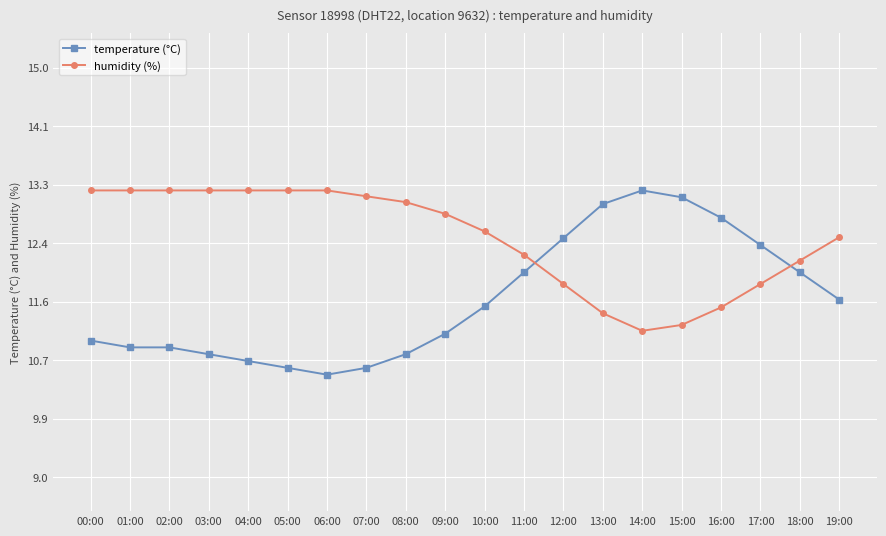

How many lines are shown in the chart?

2